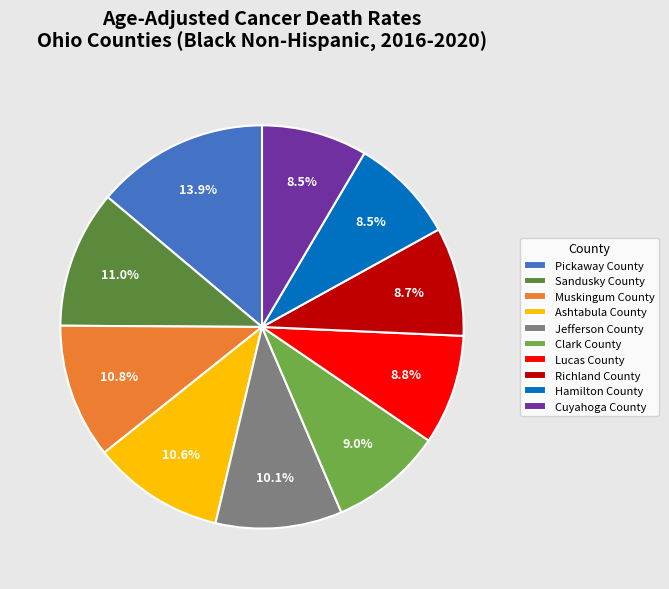

To the nearest percent, what is the difference between the Hamilton County and Ashtabula County slice percentages?

2%